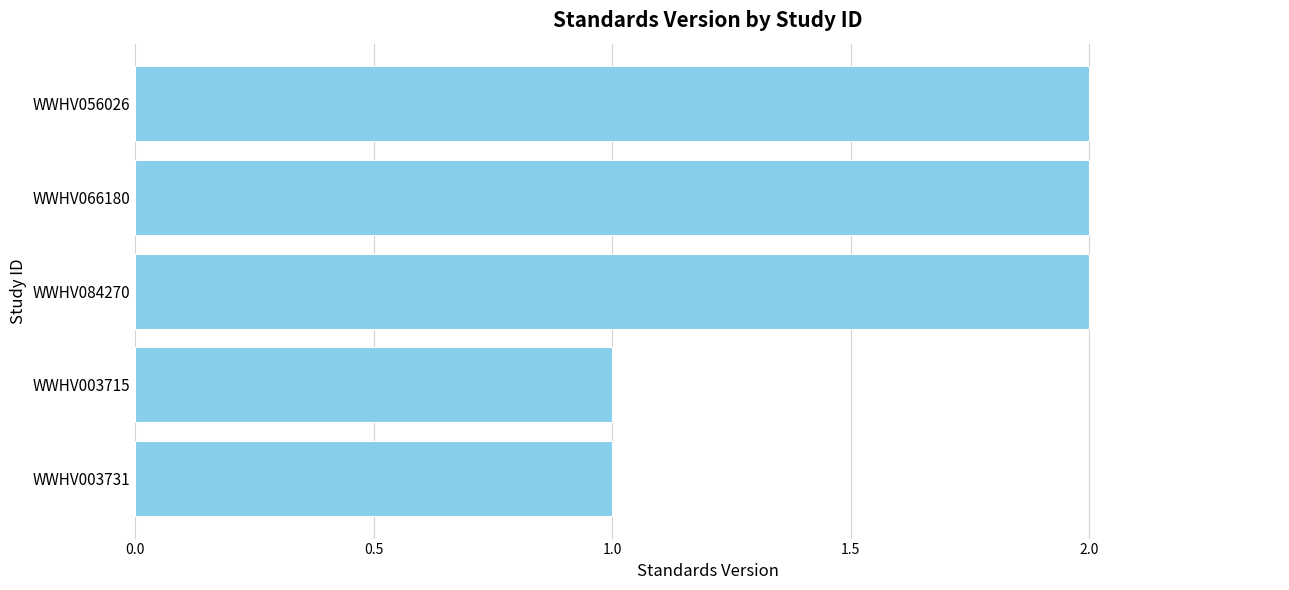

Approximately how many times larger is the value at WWHV056026 compared to WWHV003731?

2.0